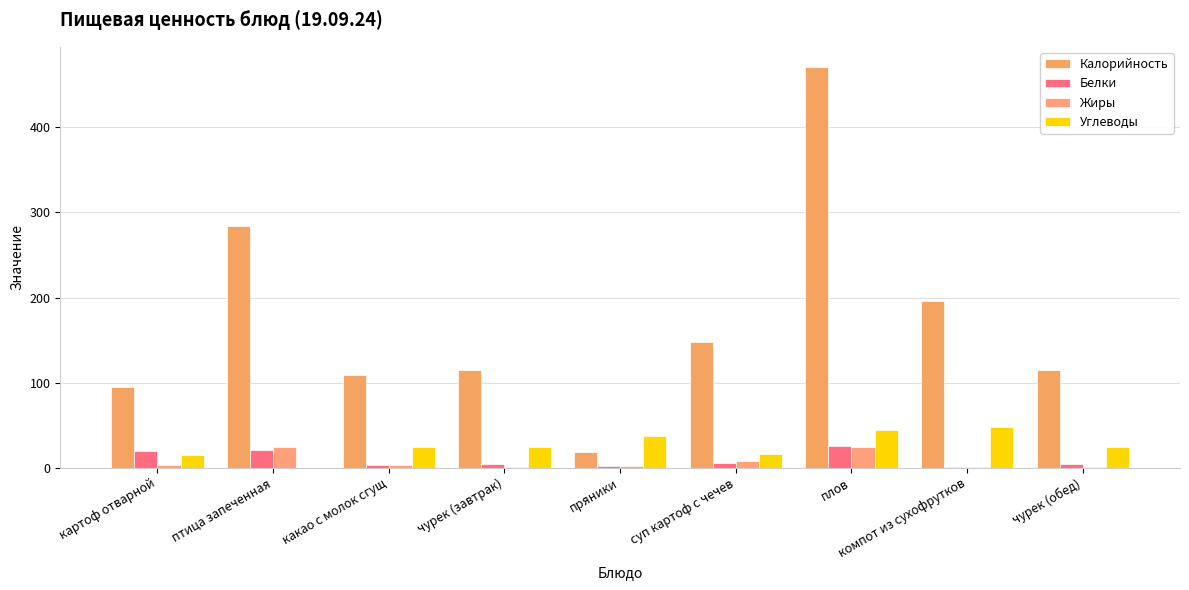

At which label does Калорийность first exceed 114?

птица запеченная